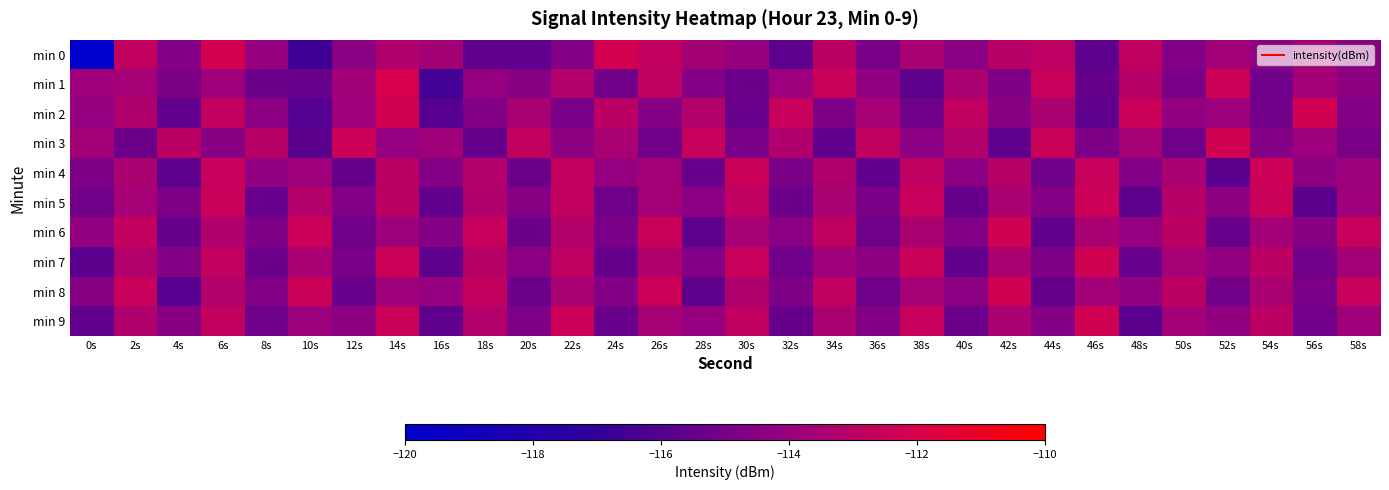

At which category is the sum across all series the highest?

14s